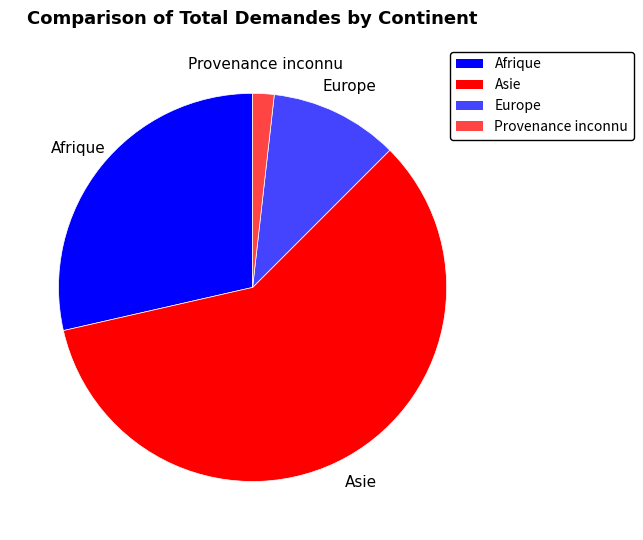

Is Afrique the majority of the pie?

No